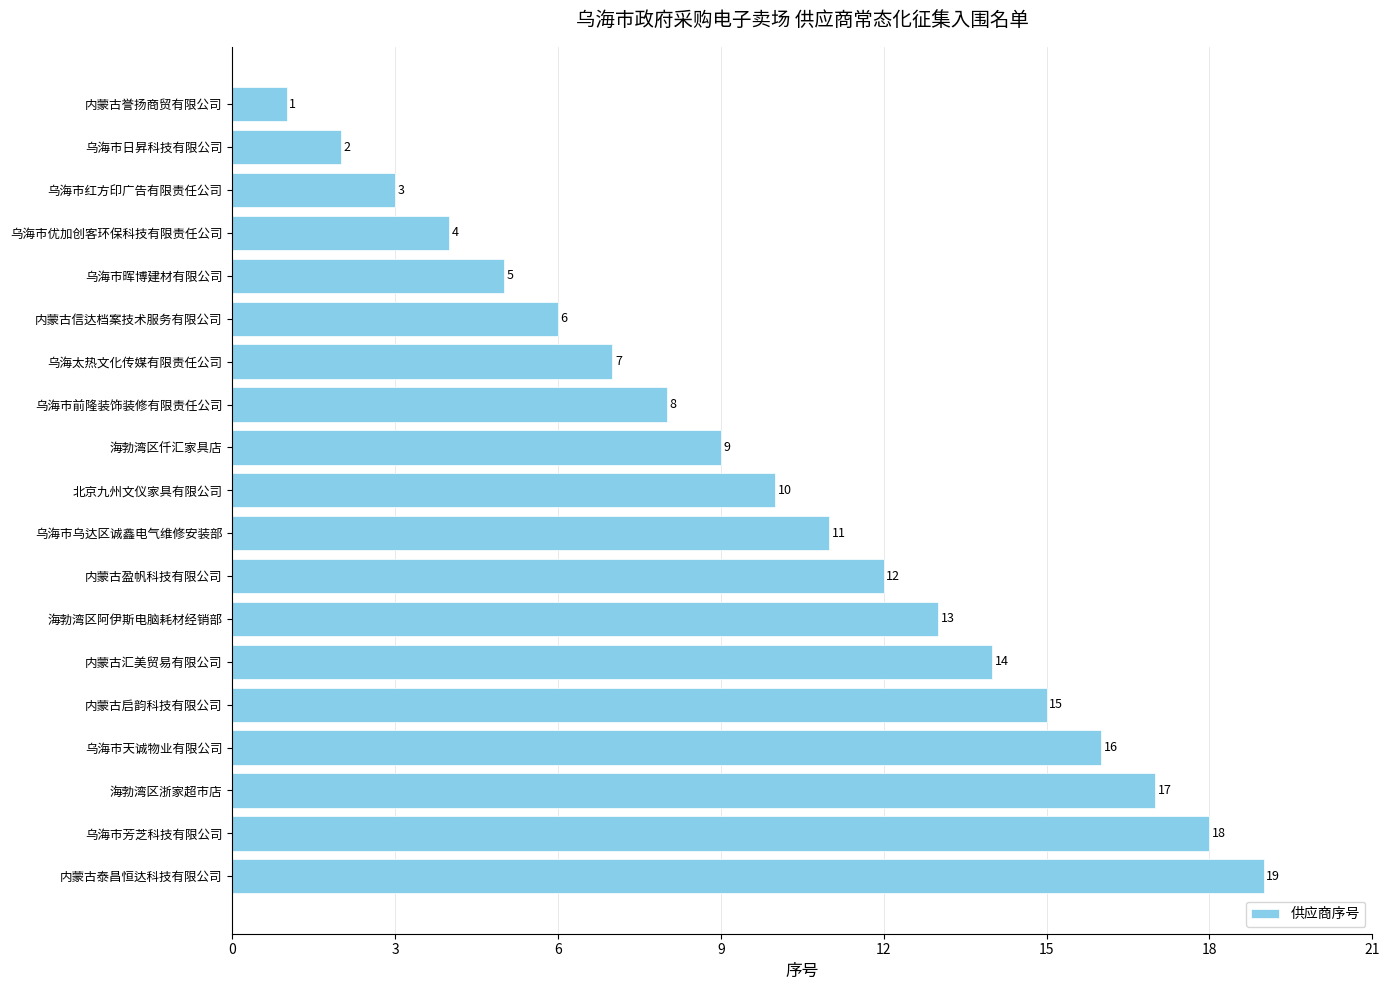

What is the average value?

10